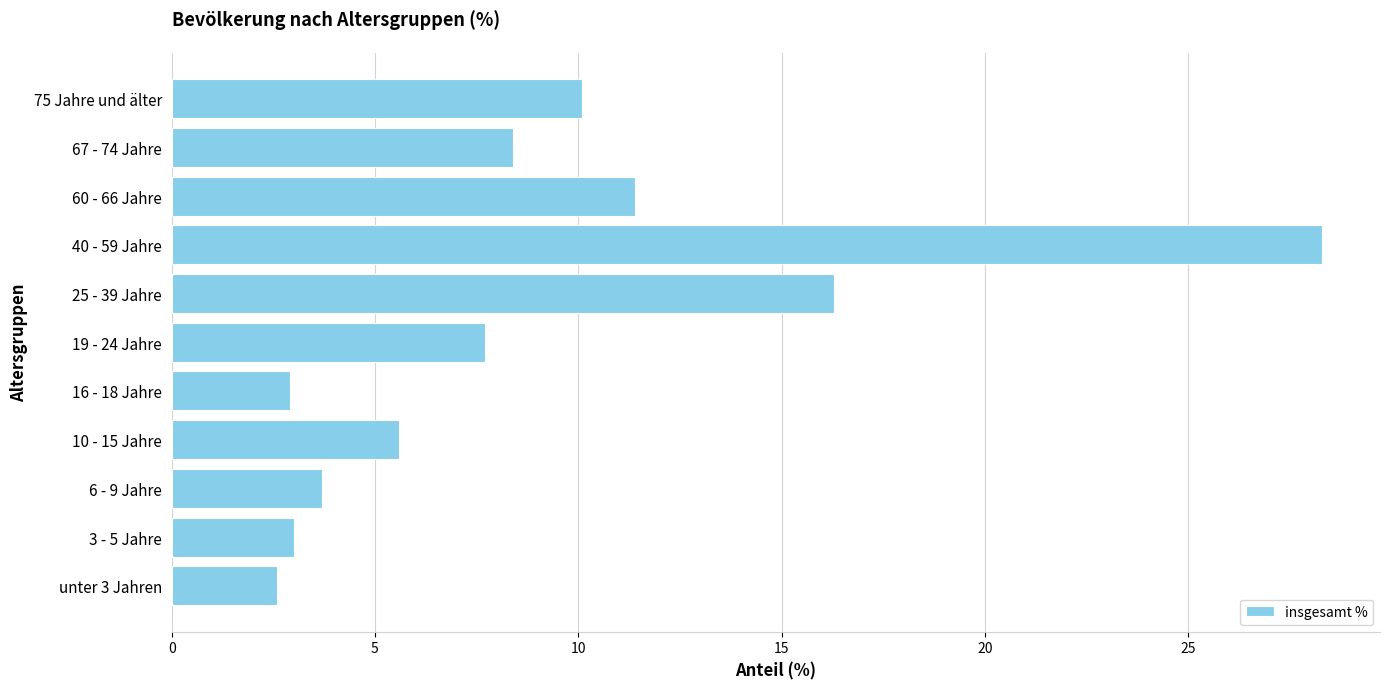

What is the average value?

9.1